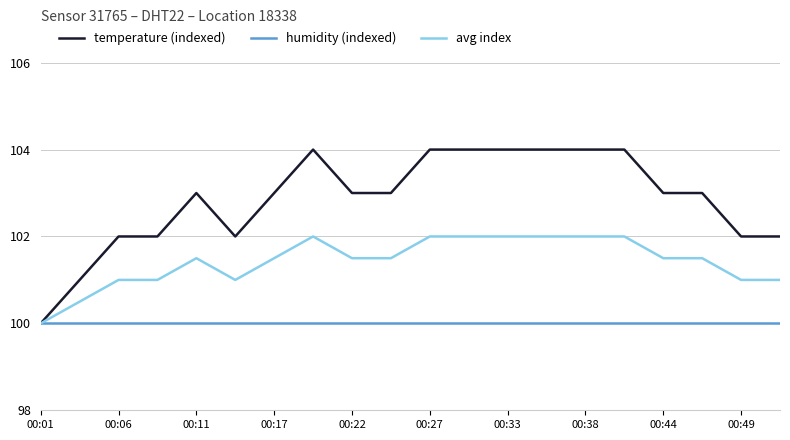

Which series has the largest range (max minus min)?

temperature (indexed)